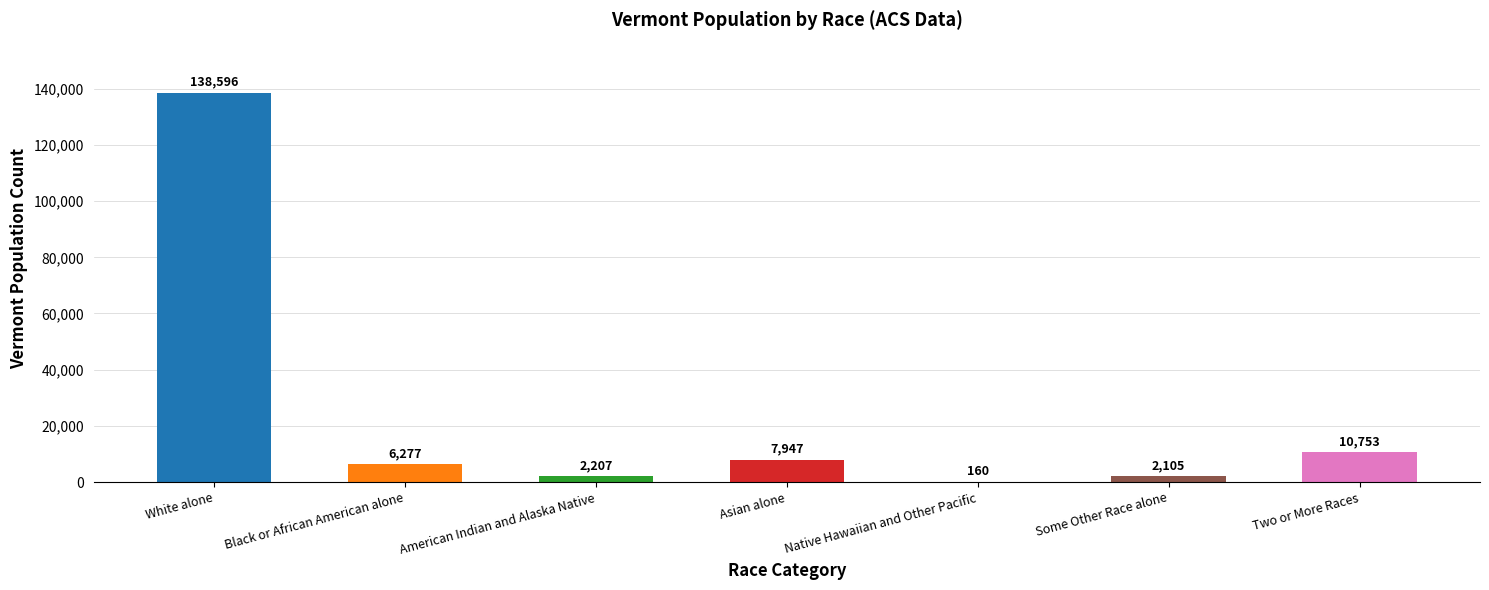

Is it true that the value at Two or More Races is 18089?

False